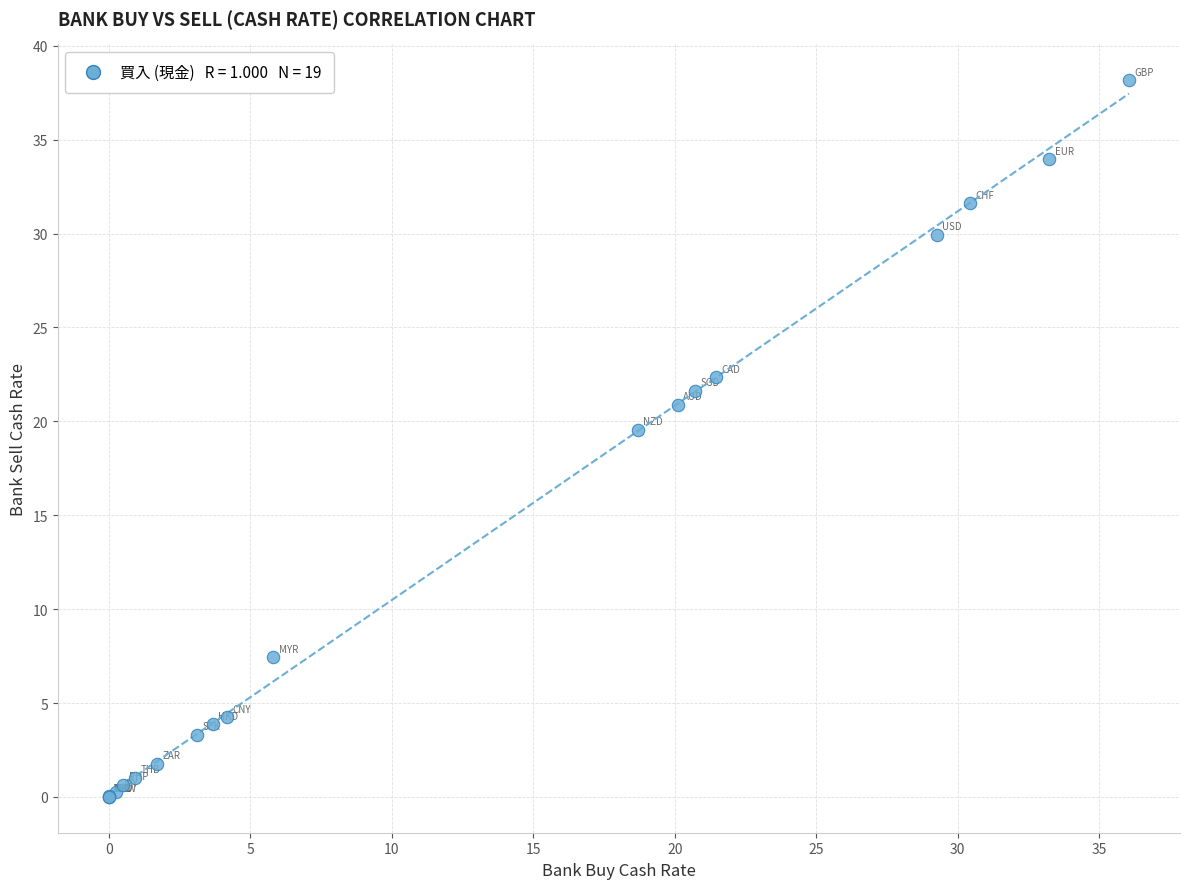

What Y value in the scatter plot is closest to 19?

19.5